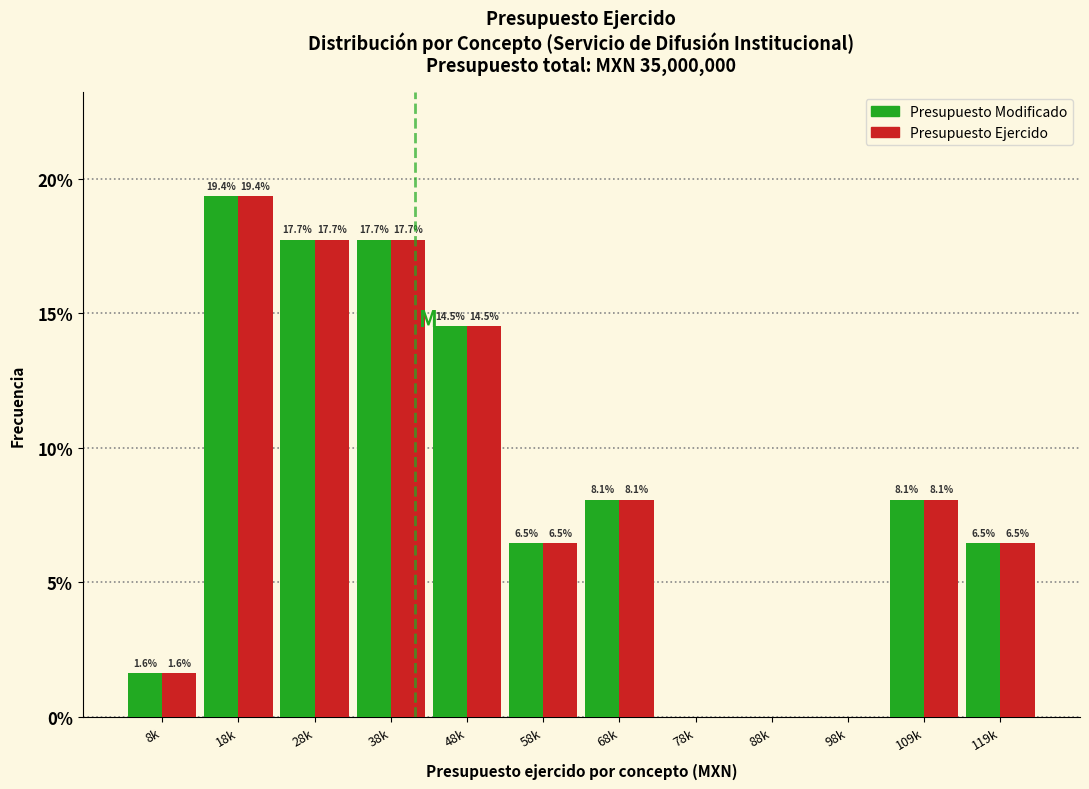

Reading left to right, extract all data points from this chart.

Modificado: 8k=1.6	18k=19.4	28k=17.7	38k=17.7	48k=14.5	58k=6.5	68k=8.1	78k=0.0	88k=0.0	98k=0.0	109k=8.1	119k=6.5
Ejercido: 8k=1.6	18k=19.4	28k=17.7	38k=17.7	48k=14.5	58k=6.5	68k=8.1	78k=0.0	88k=0.0	98k=0.0	109k=8.1	119k=6.5